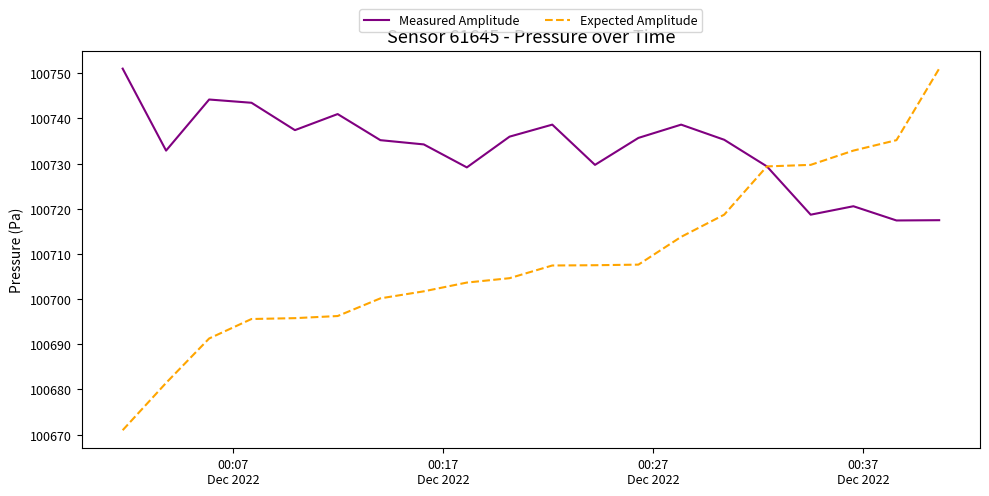

Rank the series by their average value, from highest to lowest.

Measured Amplitude, Expected Amplitude